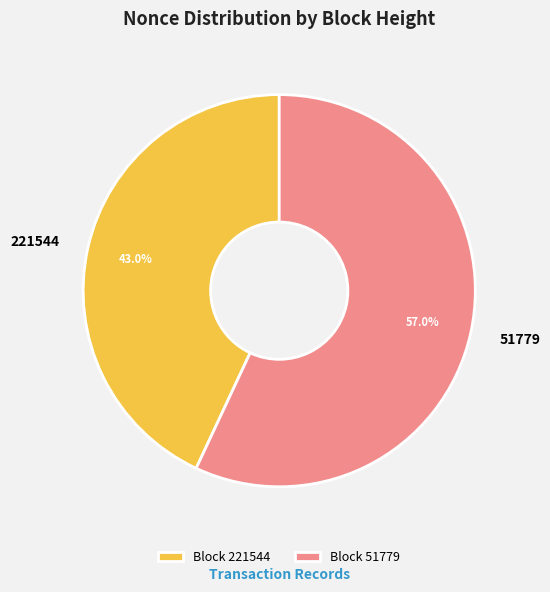

To the nearest percent, what is the difference between the 51779 and 221544 slice percentages?

14%